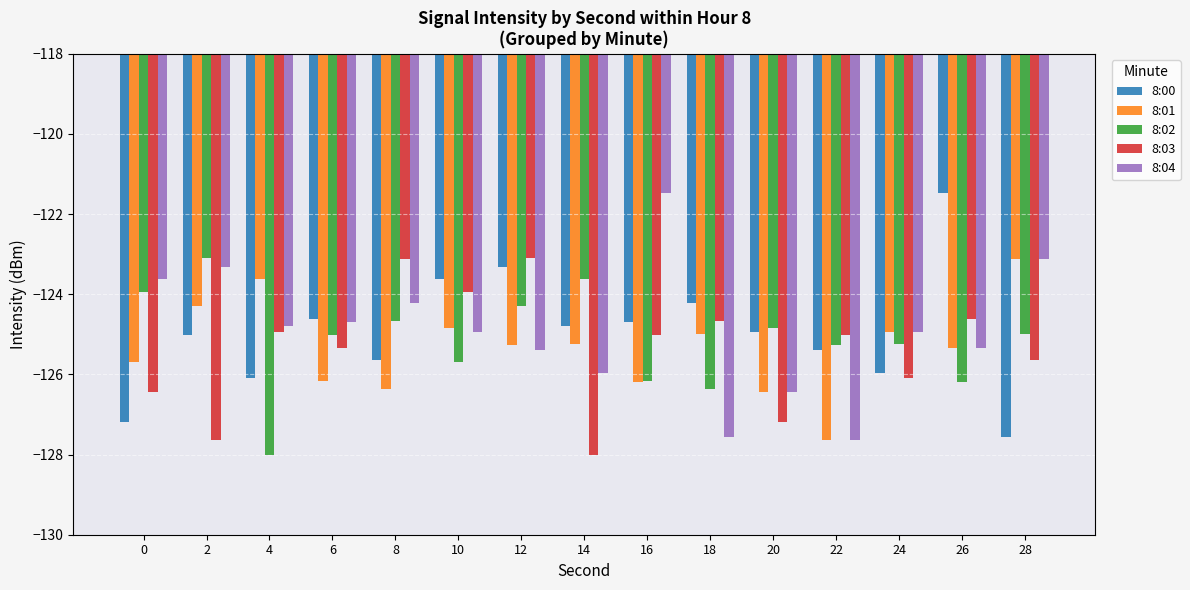

How many bars are there in total?

75